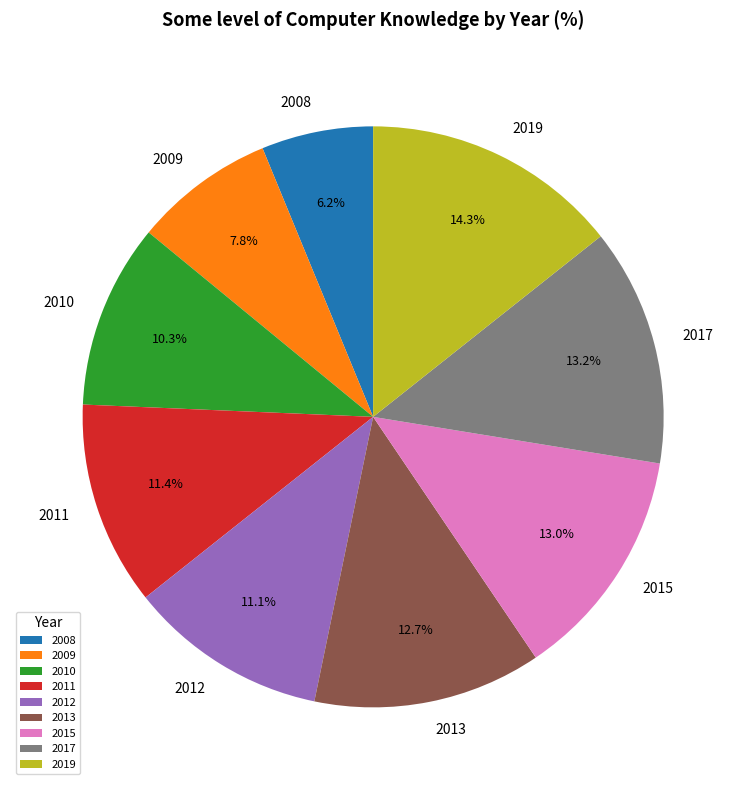

Which category has the biggest portion of the pie?

2019